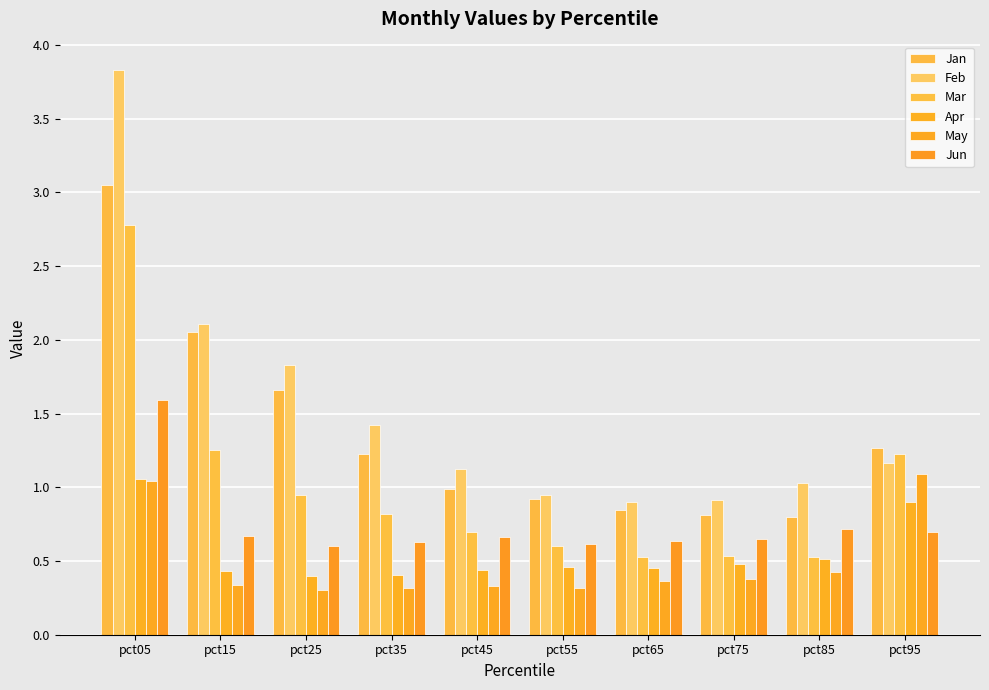

What is the difference between the maximum and minimum values in the May series?

0.8